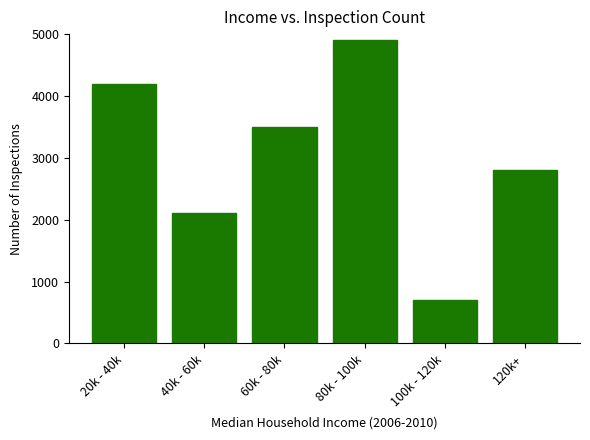

What is the approximate value at 80k - 100k?

4900